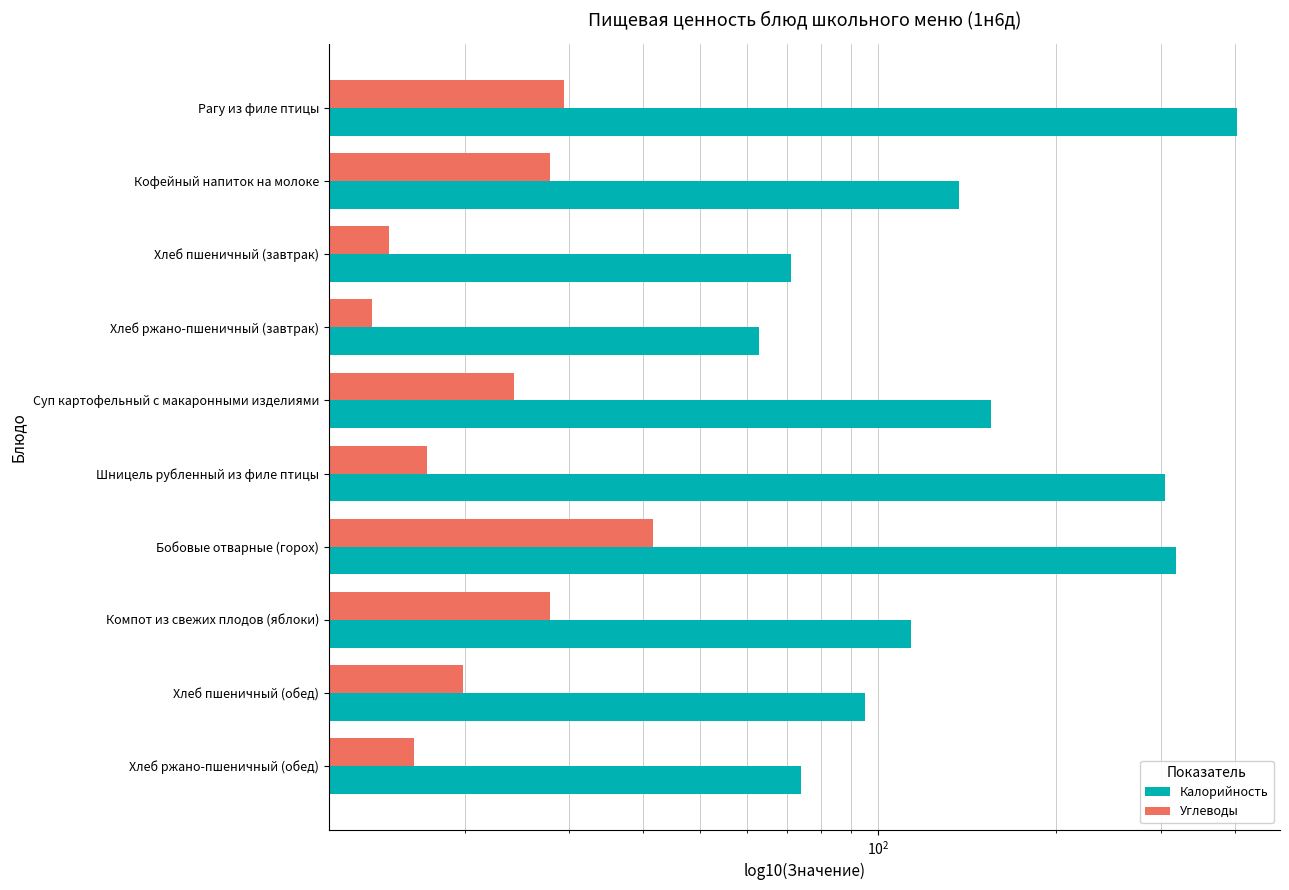

What position from the left is Хлеб ржано-пшеничный (обед)?

10